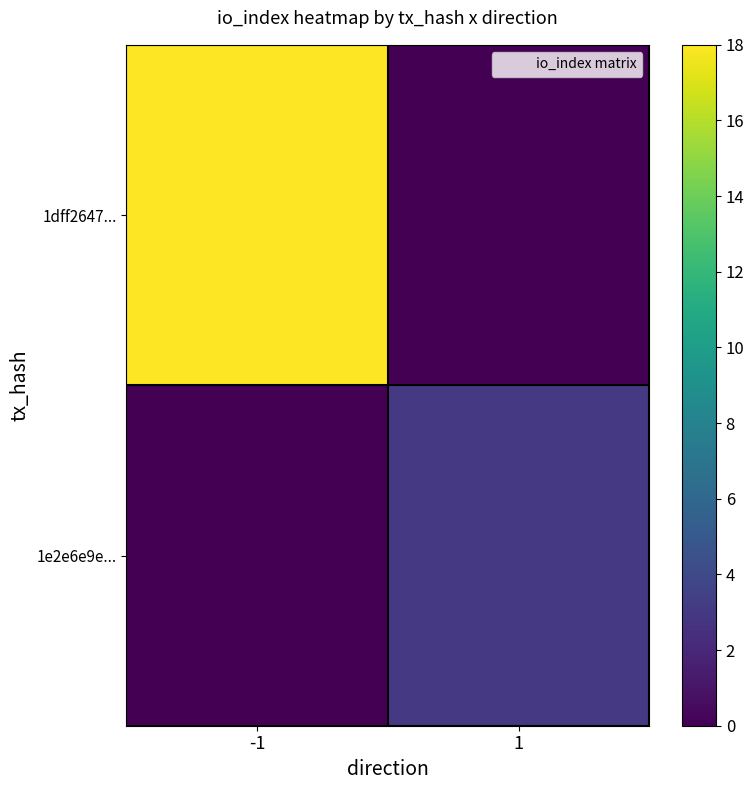

What is the total value across all series at 1?

3